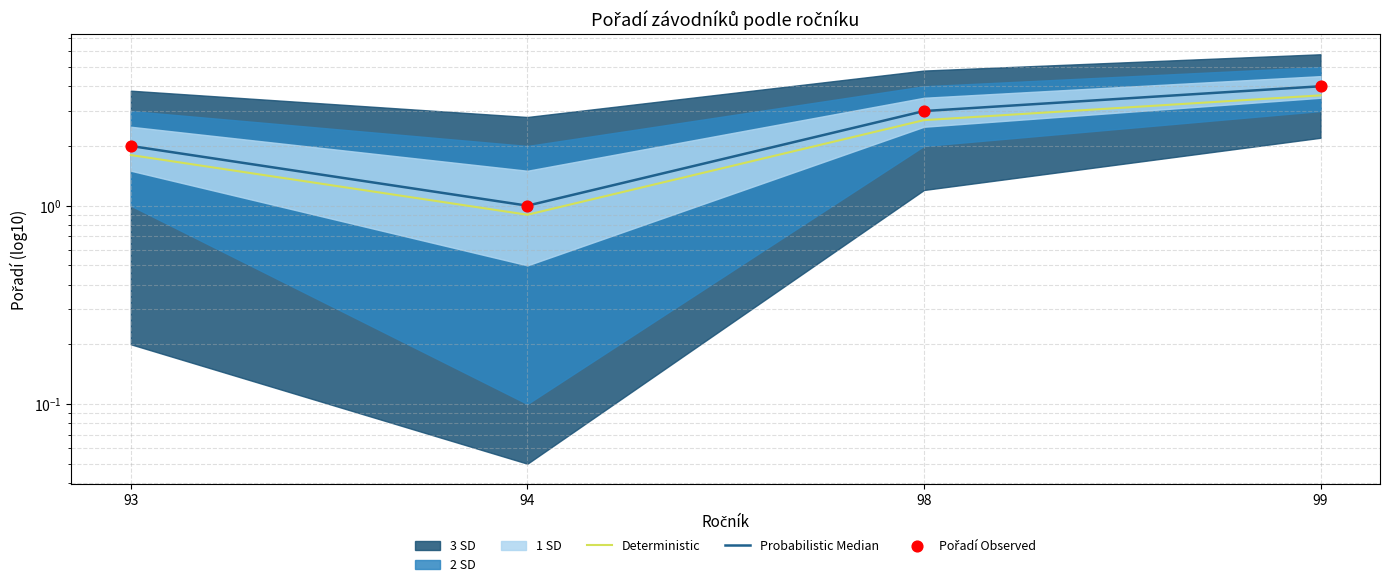

At which category is the sum across all series the highest?

99